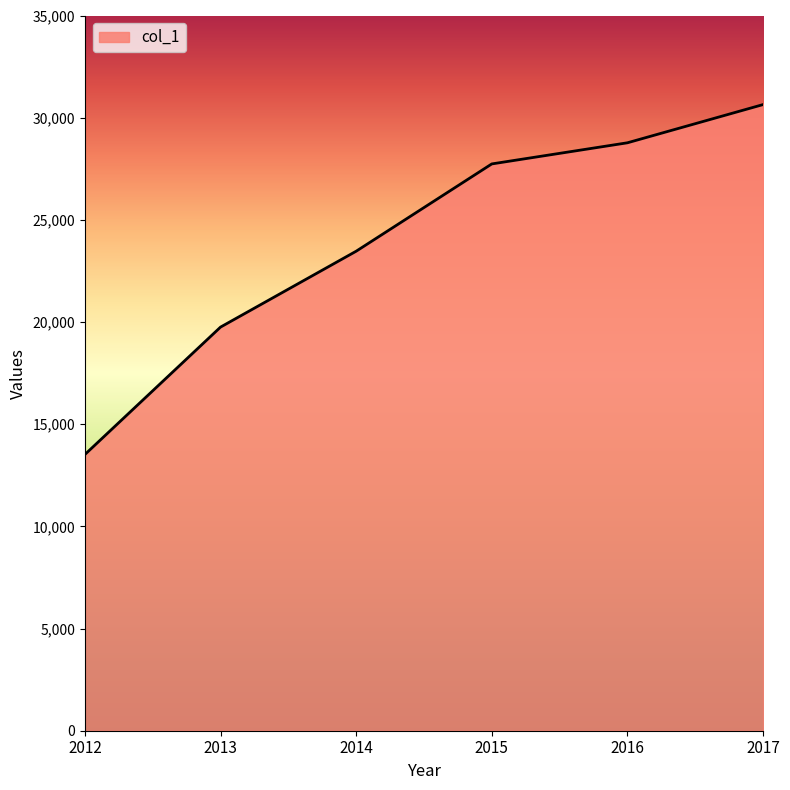

Between 2014 and 2015, which is larger?

2015